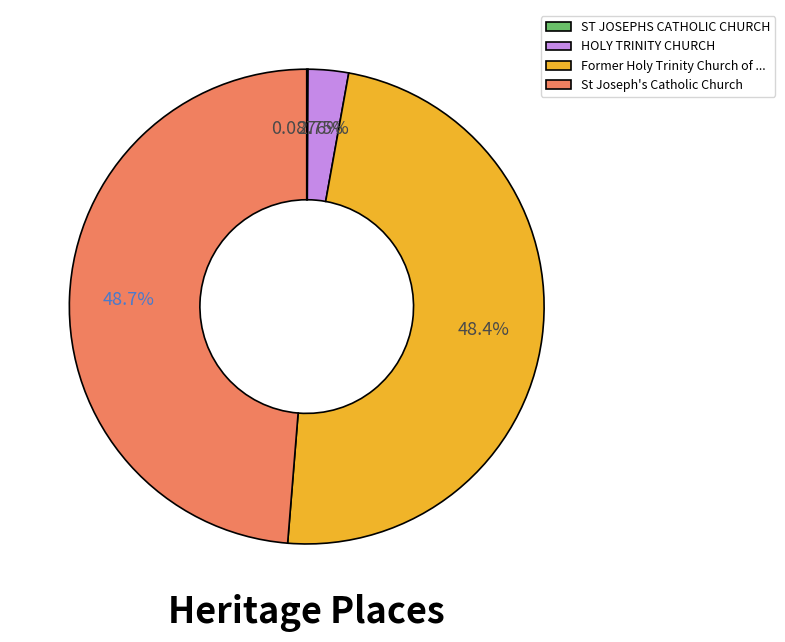

Is there any slice that represents more than half of the pie?

No